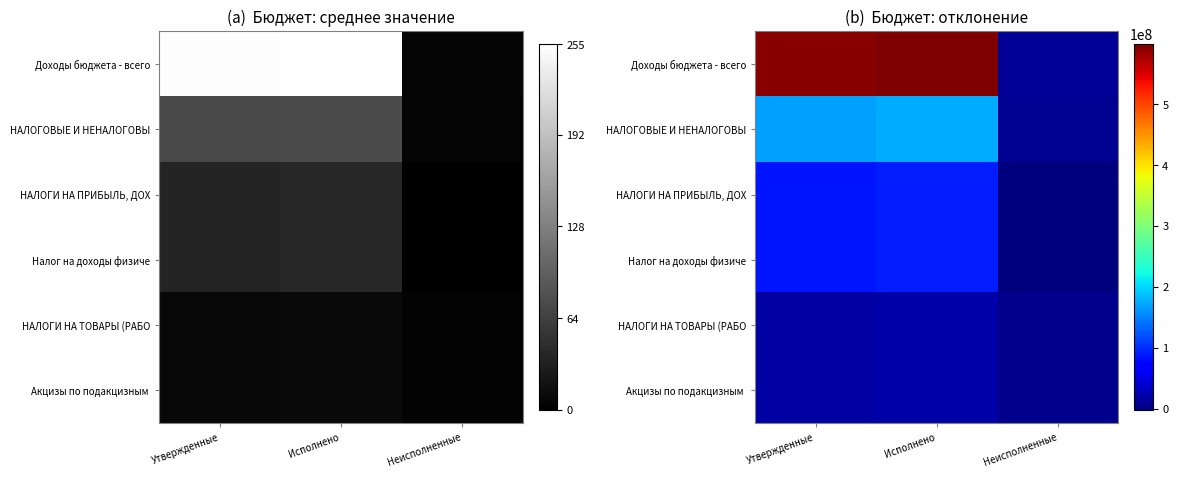

At which category does the chart reach its peak across all series?

Исполнено